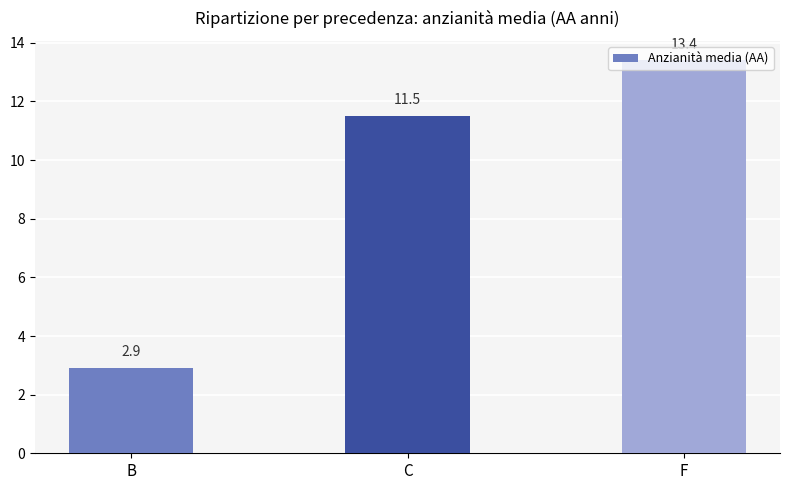

At which label does the data first exceed 11?

C